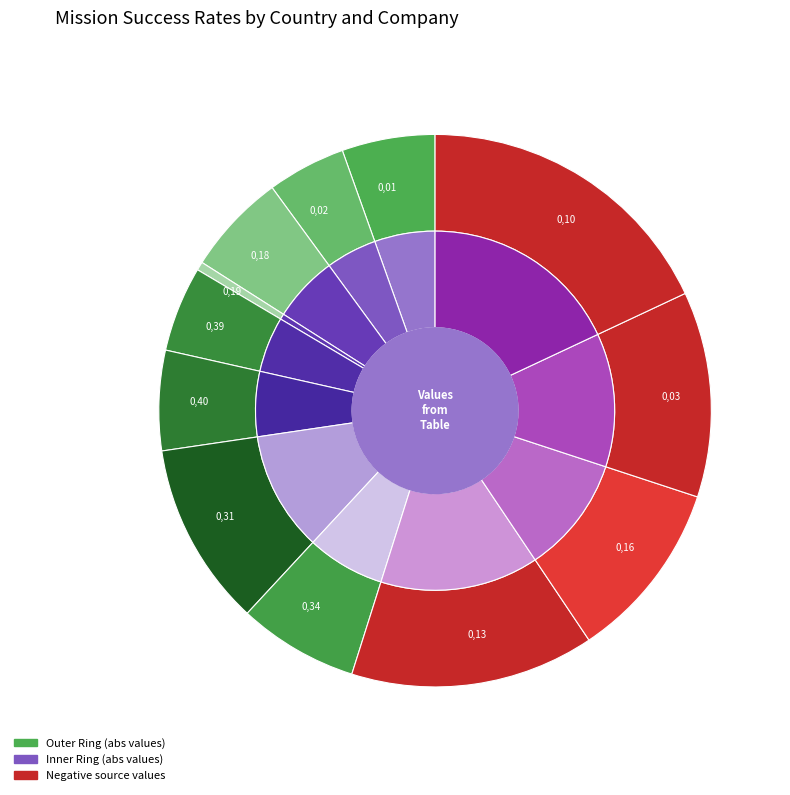

To the nearest percent, what portion does 0,40 represent?

6%